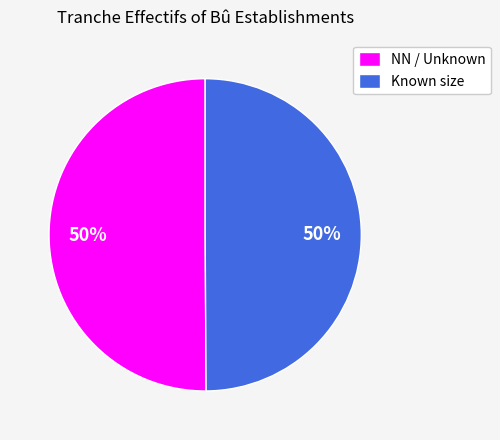

The Known size slice represents 64% of the pie. True or false?

False